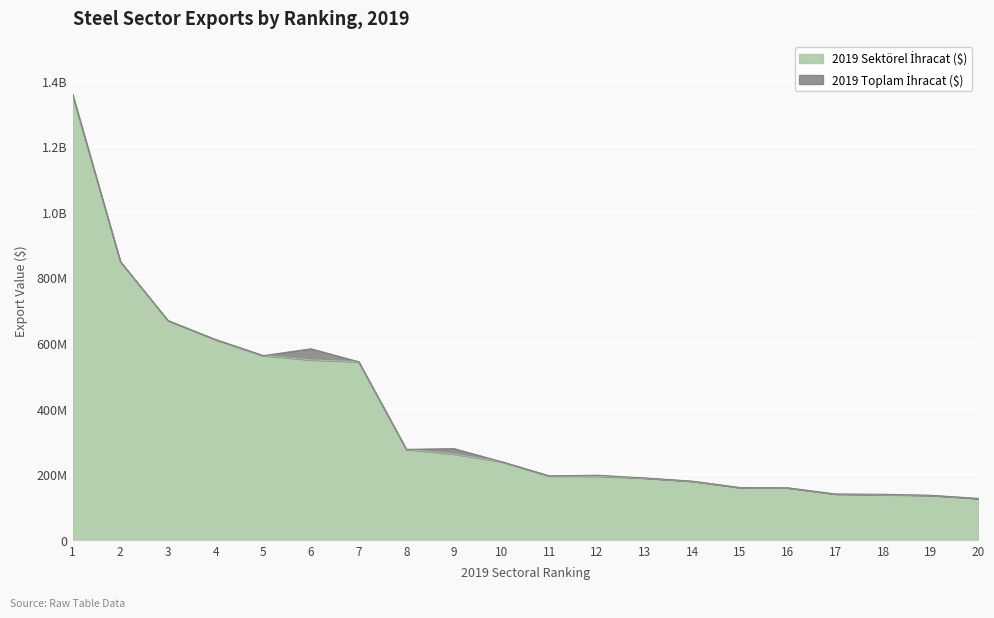

True or false: 2019 Sektörel İhracat ($) and 2019 Toplam İhracat ($) cross at least once.

False